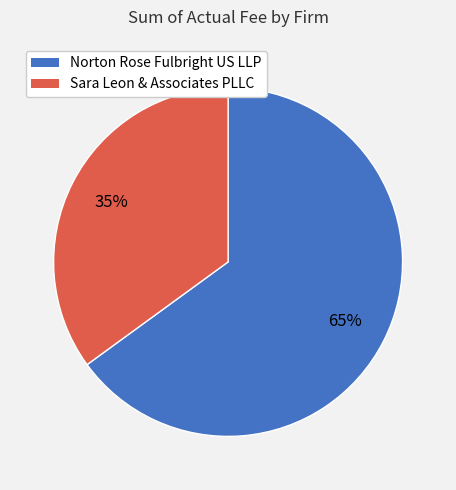

Count the number of slices in the pie.

2